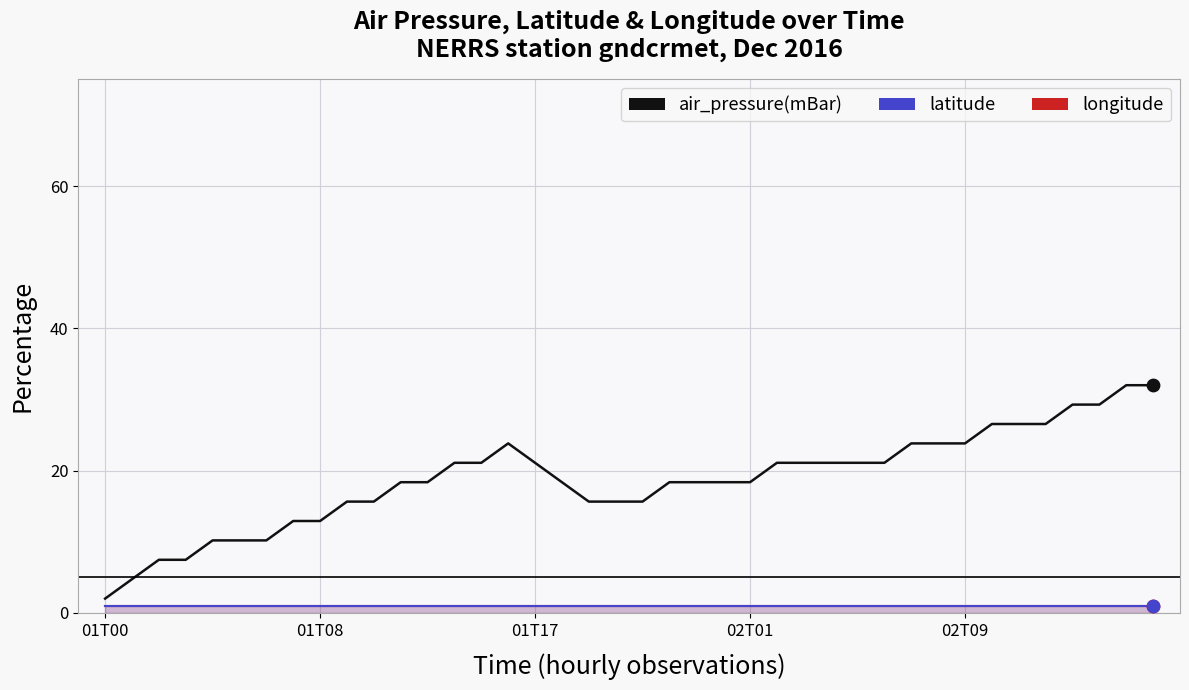

Which series contains the highest Y value?

air_pressure(mBar)